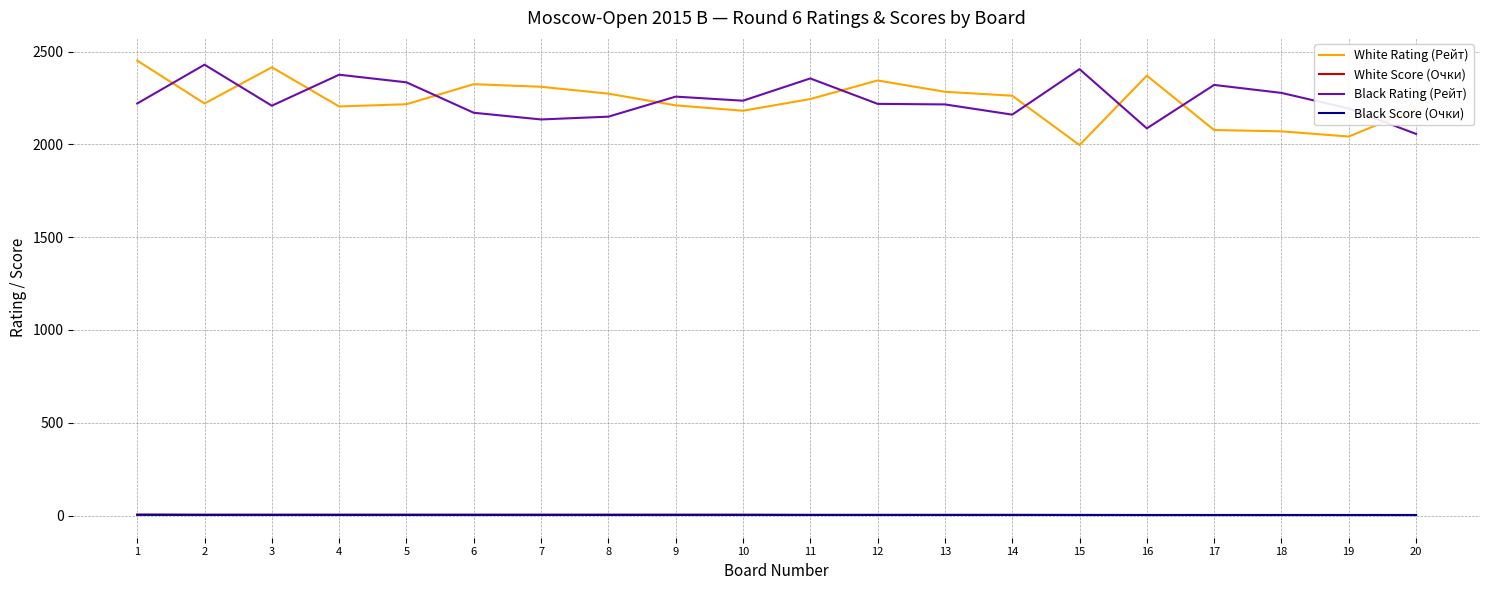

How many values in the Black Rating (Рейт) series are below 2220?

10